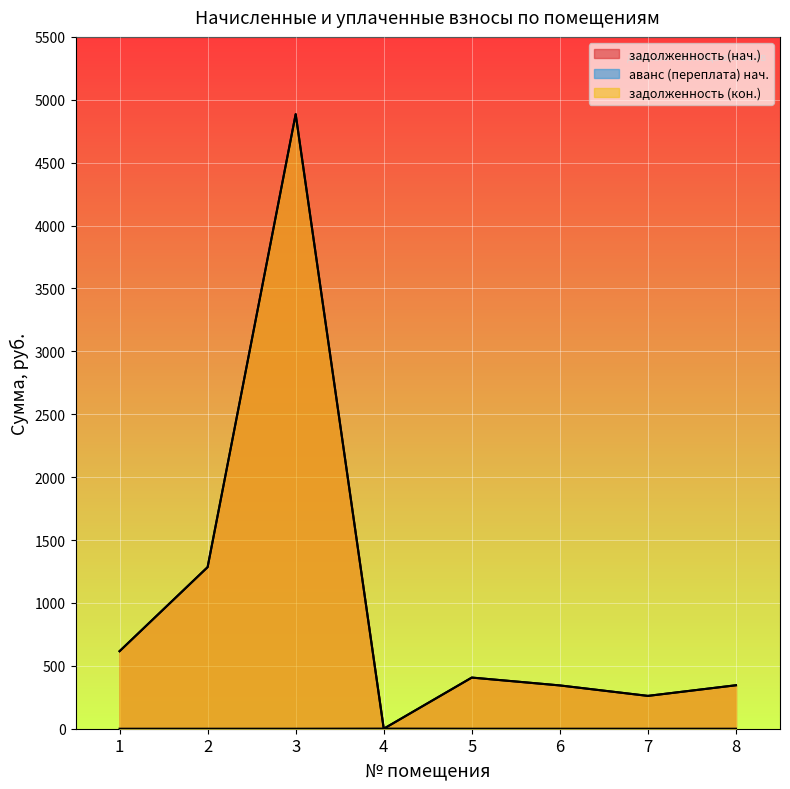

Between 3 and 2, which is larger?

3